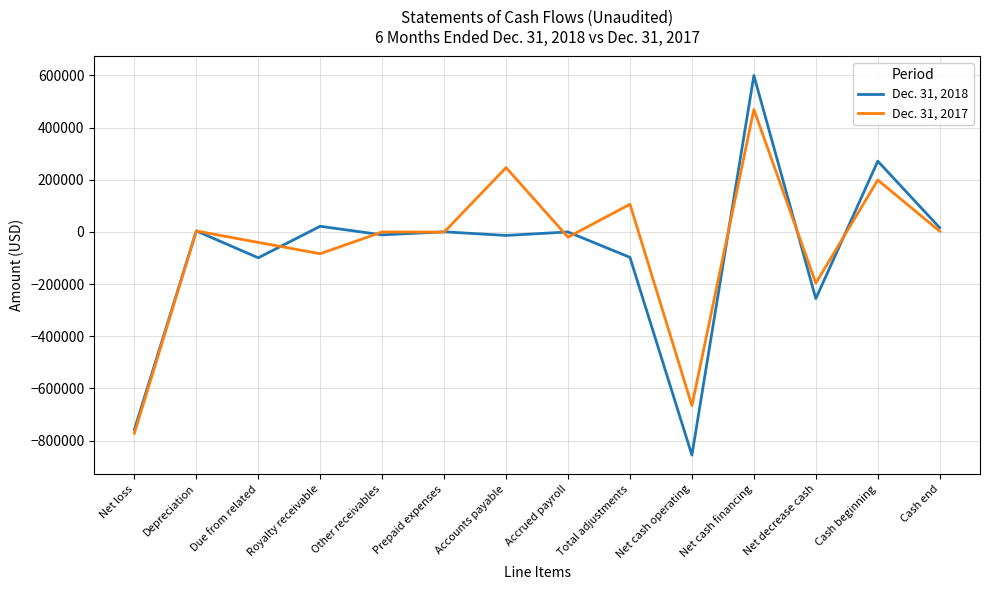

In Dec. 31, 2017, how many points are higher than both neighbors (excluding endpoints)?

6